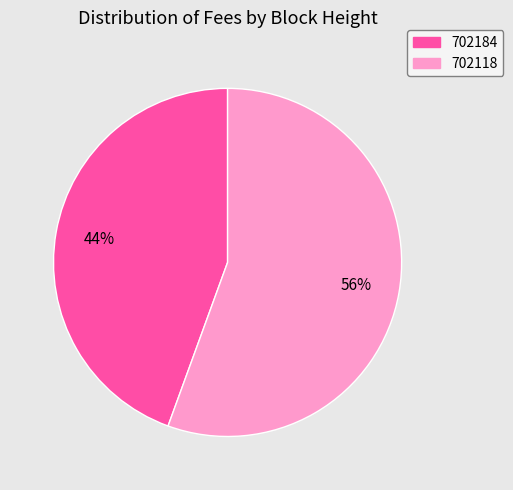

Is the sum of 702118 and 702184 greater than half?

Yes